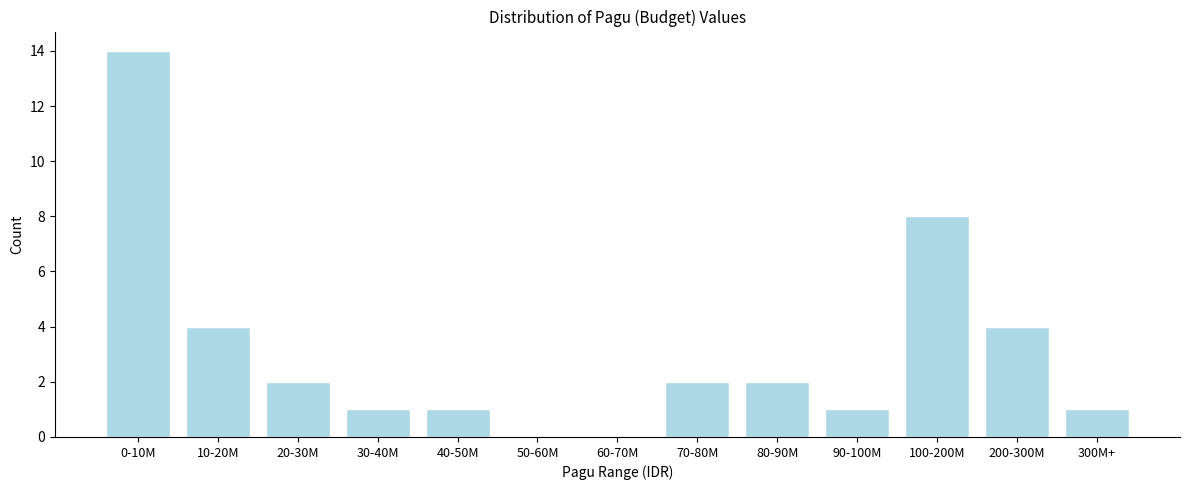

Reading left to right, transcribe all the data shown in this chart.

0-10M=14	10-20M=4	20-30M=2	30-40M=1	40-50M=1	50-60M=0	60-70M=0	70-80M=2	80-90M=2	90-100M=1	100-200M=8	200-300M=4	300M+=1